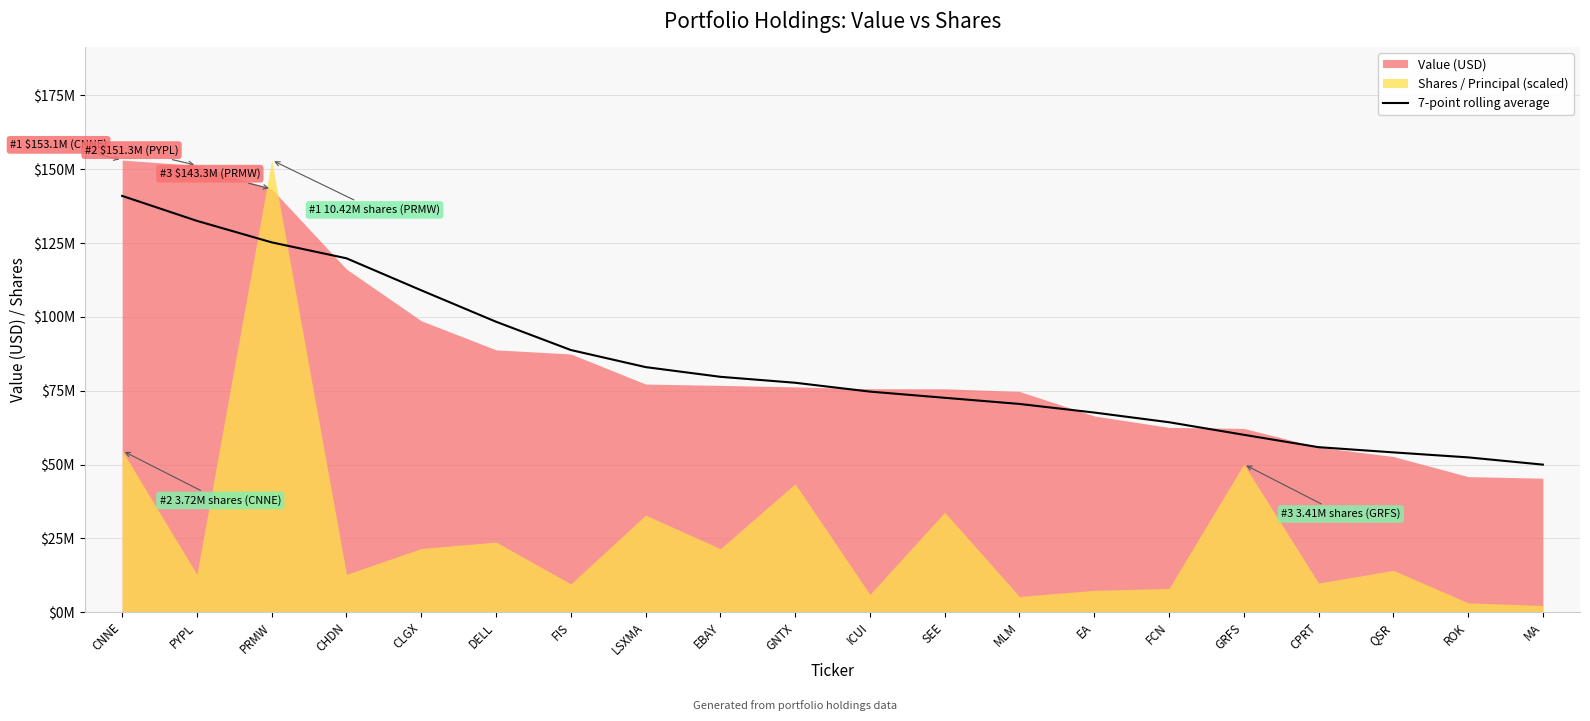

True or false: there are more than 1 points higher than both neighbors.

False